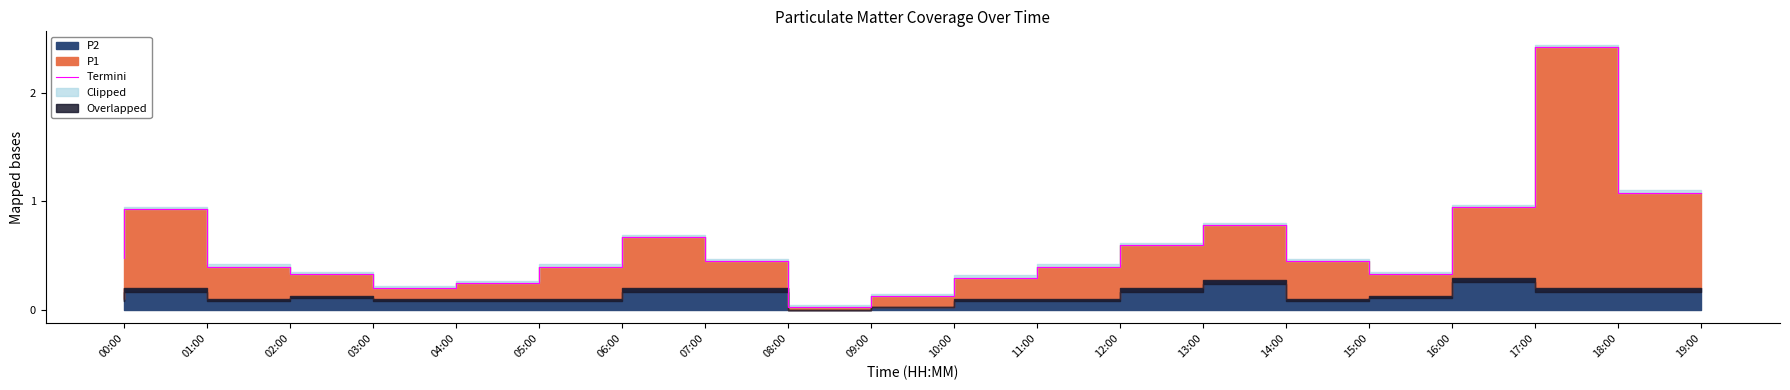

At which category does the data reach its first local peak?

01:00